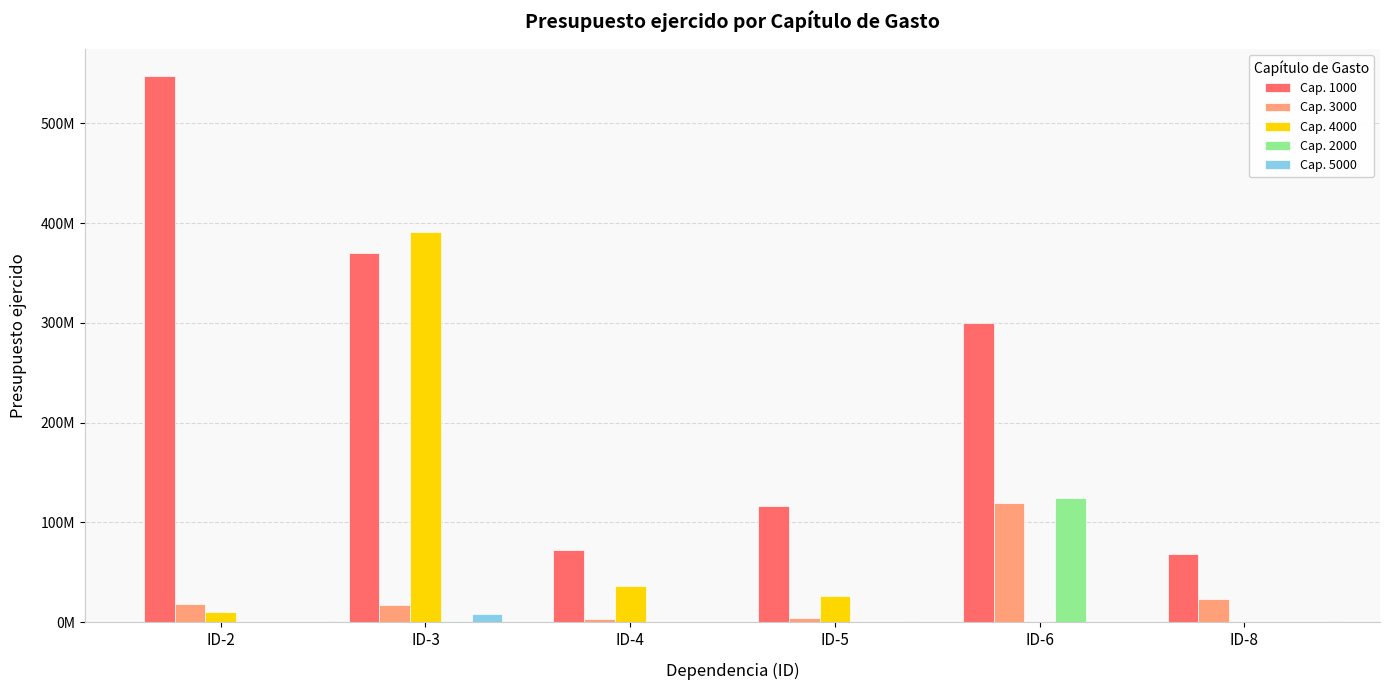

Are the bars grouped side by side (vs. stacked)?

Yes